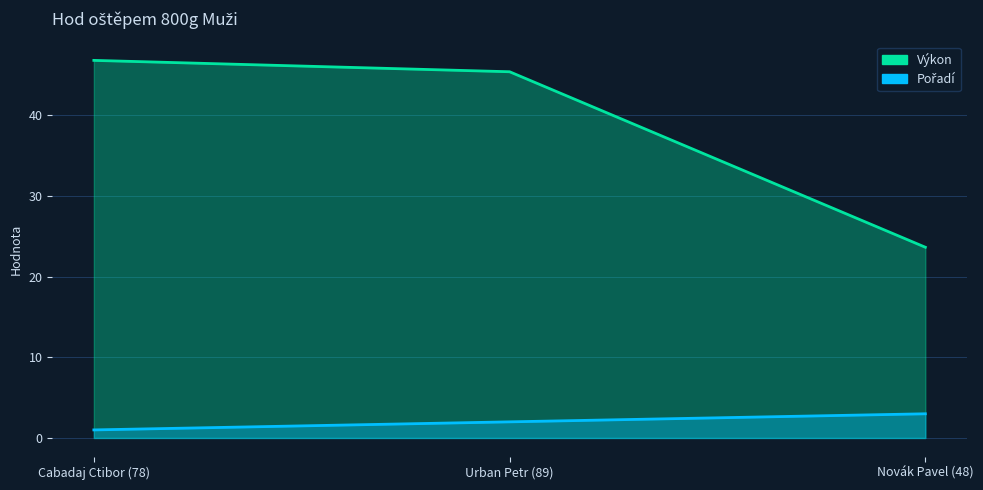

What position from the left is Cabadaj Ctibor (78)?

1